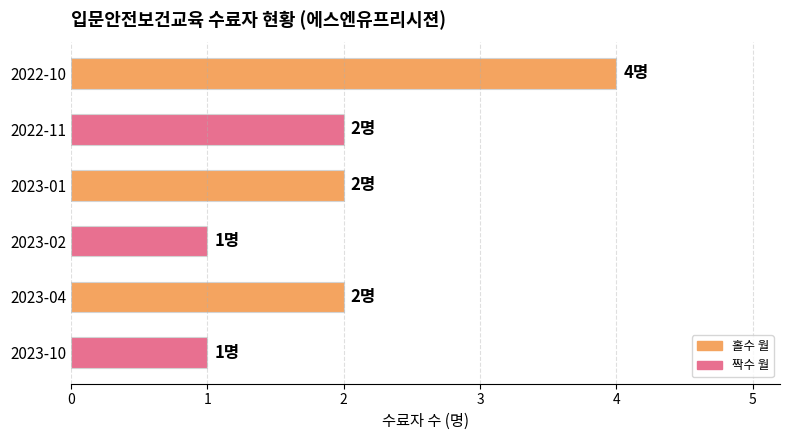

The chart shows a value of 1 at 2023-02. True or false?

True